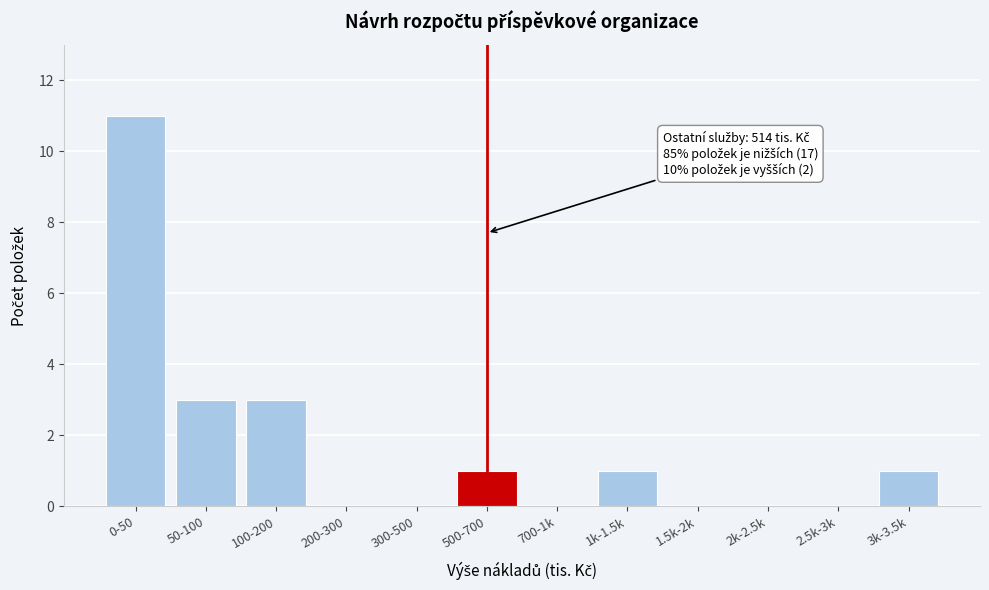

Reading right to left, extract all data points from this chart.

3k-3.5k=1	2.5k-3k=0	2k-2.5k=0	1.5k-2k=0	1k-1.5k=1	700-1k=0	500-700=1	300-500=0	200-300=0	100-200=3	50-100=3	0-50=11